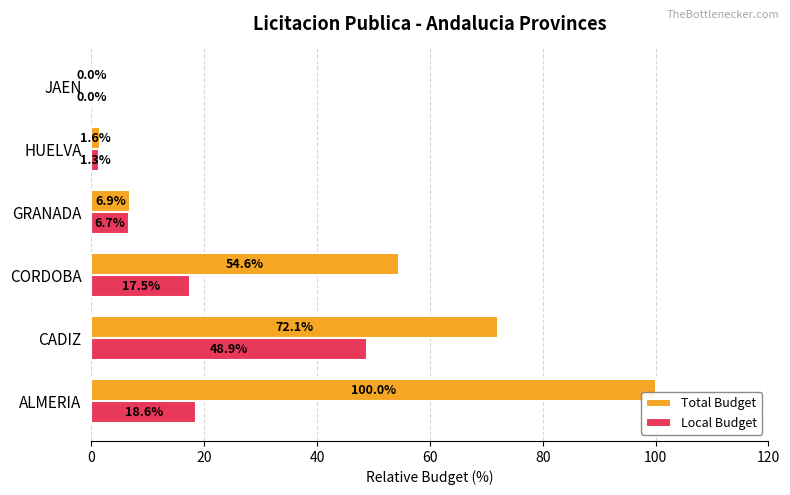

Is it true that Local Budget equals 6.7 at GRANADA?

True